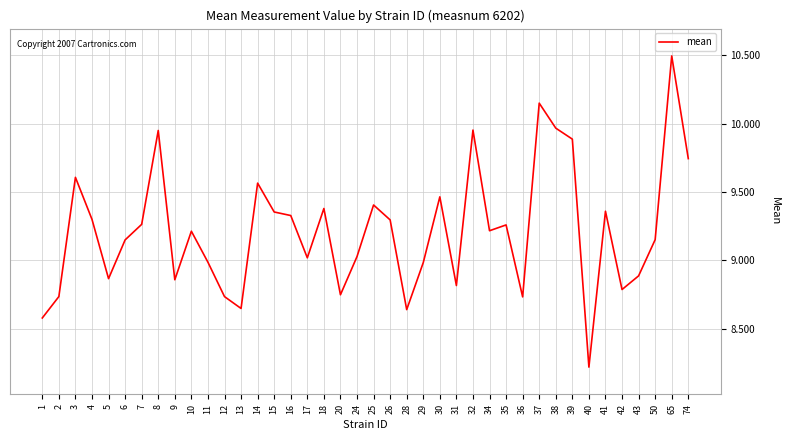

True or false: the data shows 9.2 at 10.

True